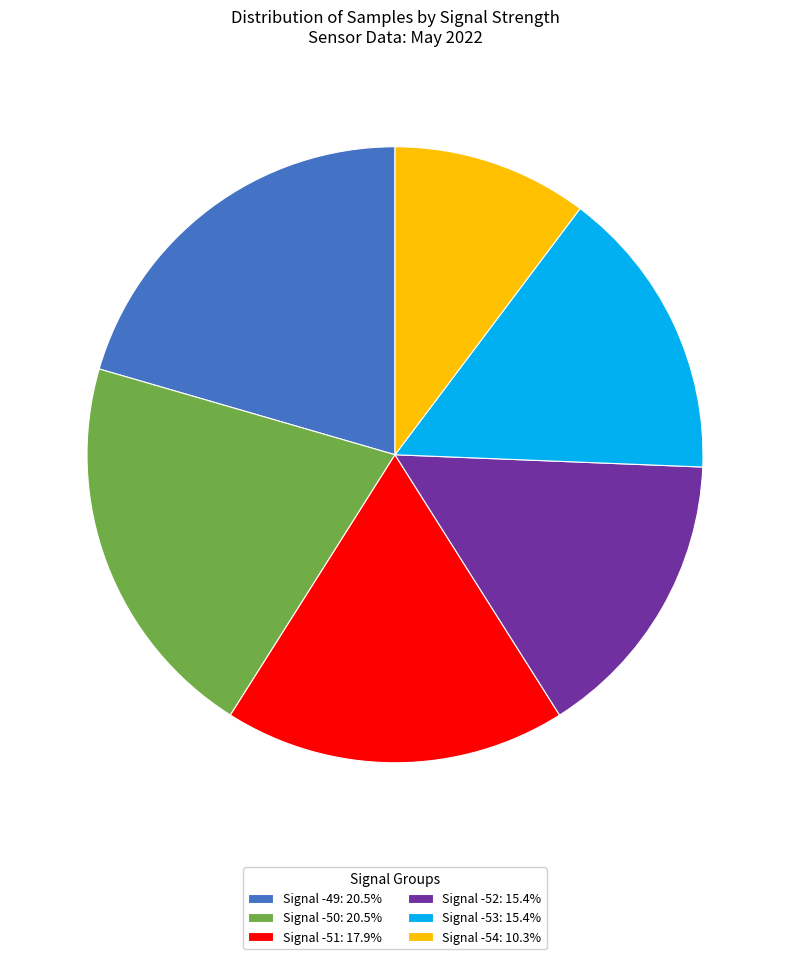

Does any single category account for the majority?

No